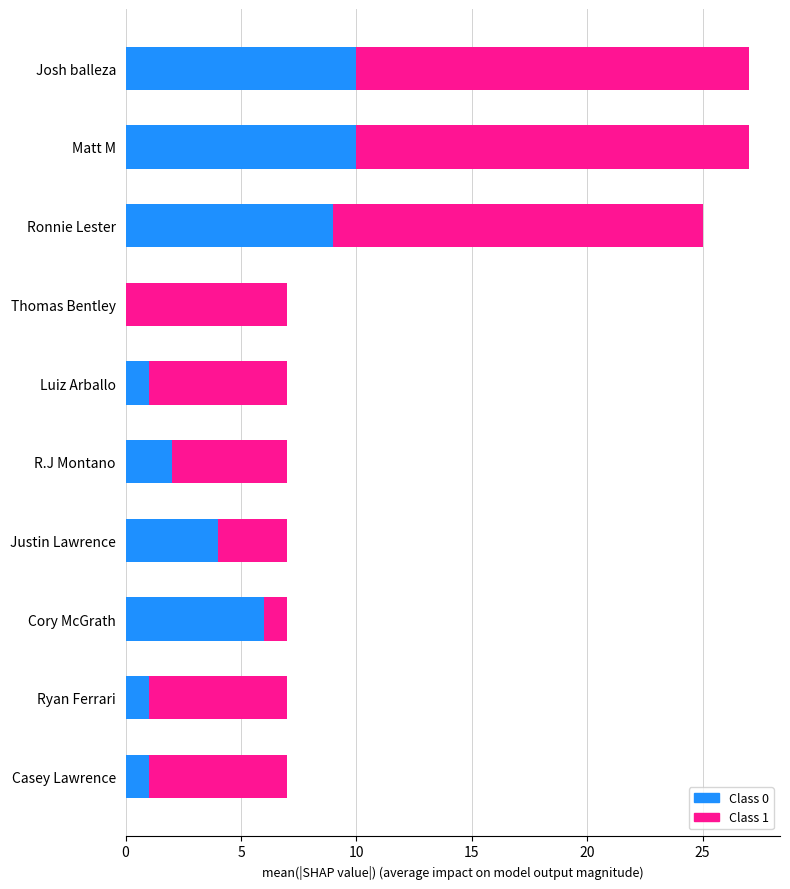

What is the total value across all series at Ryan Ferrari?

7